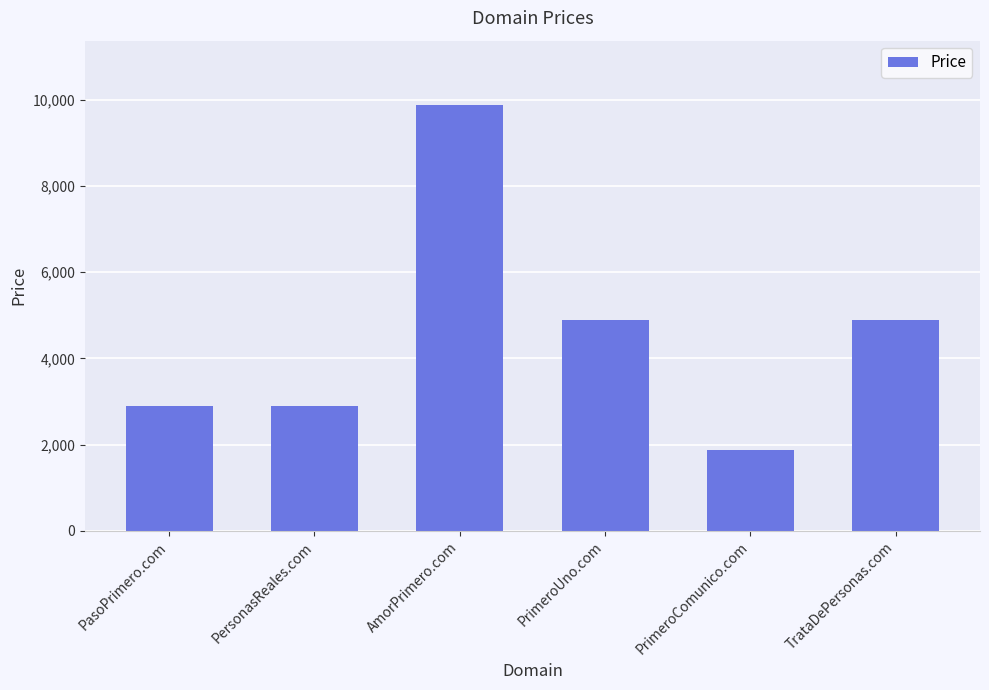

What is the label of the 1st bar from the left?

PasoPrimero.com